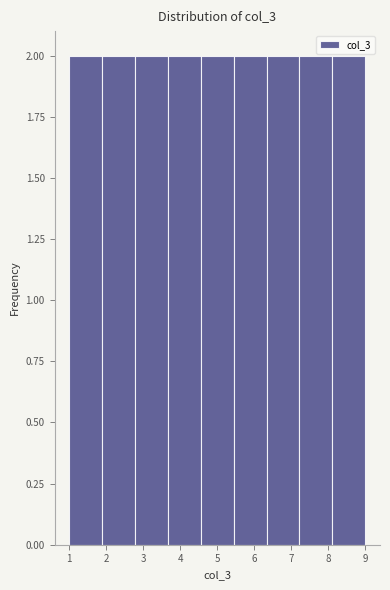

How tall is the bar that spans 2.8 to 3.7 on the x-axis? Neither the bar edges nor the heights are printed on the chart, so give them approximately, as read against the axes.

2